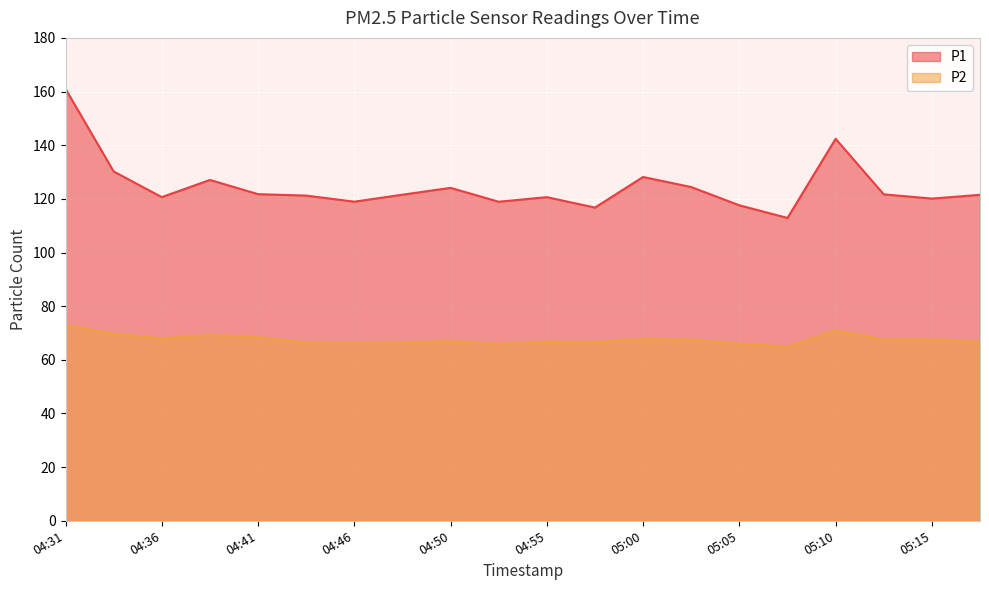

Which has a higher value, 05:15 or 04:58?

05:15